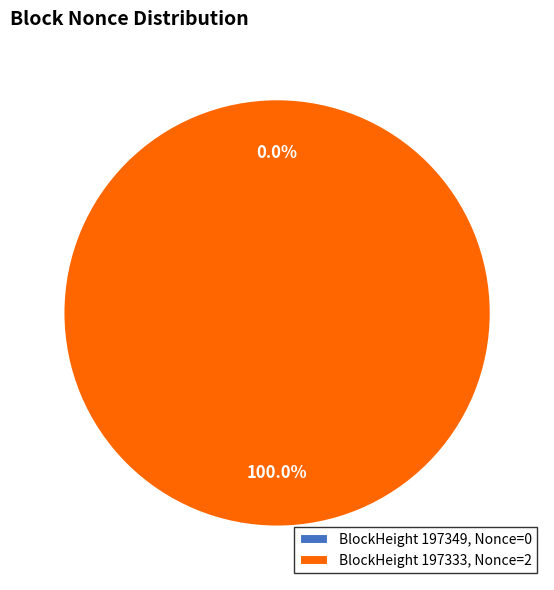

How many slices are in this pie chart?

2